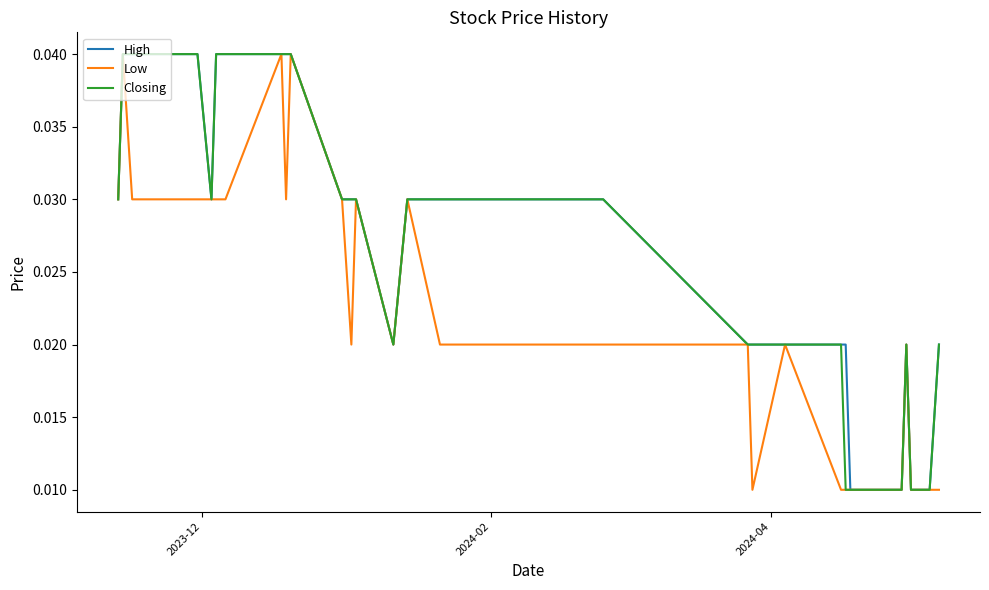

Which series has the widest spread of values?

High